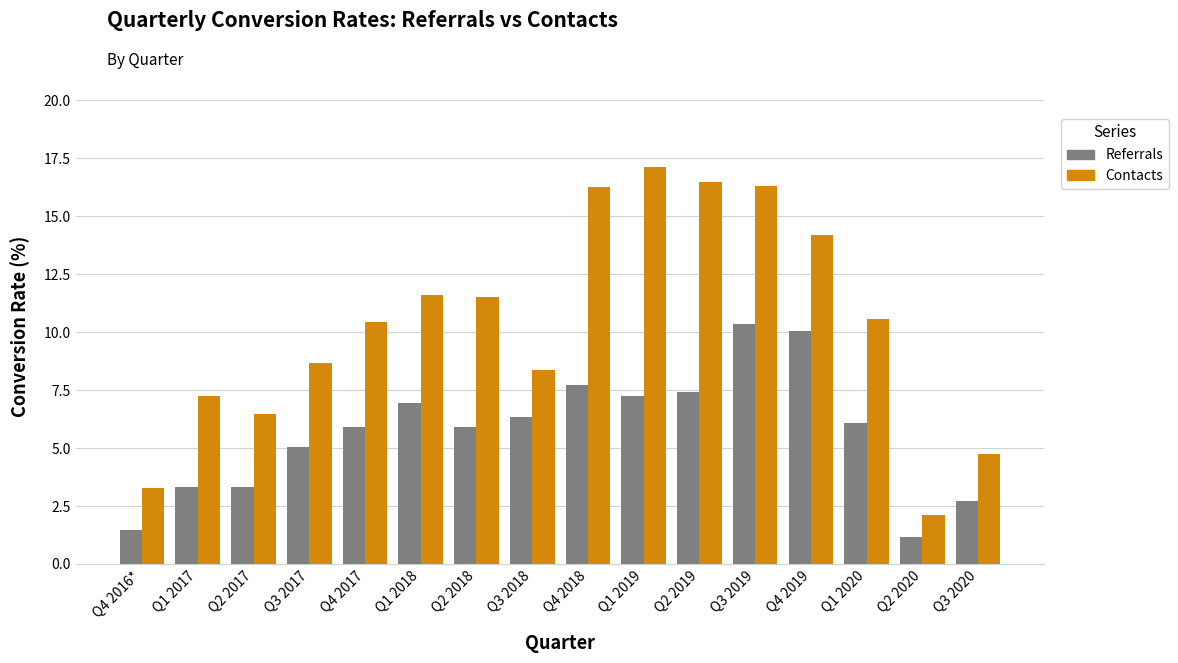

Count the number of categories in the chart.

16